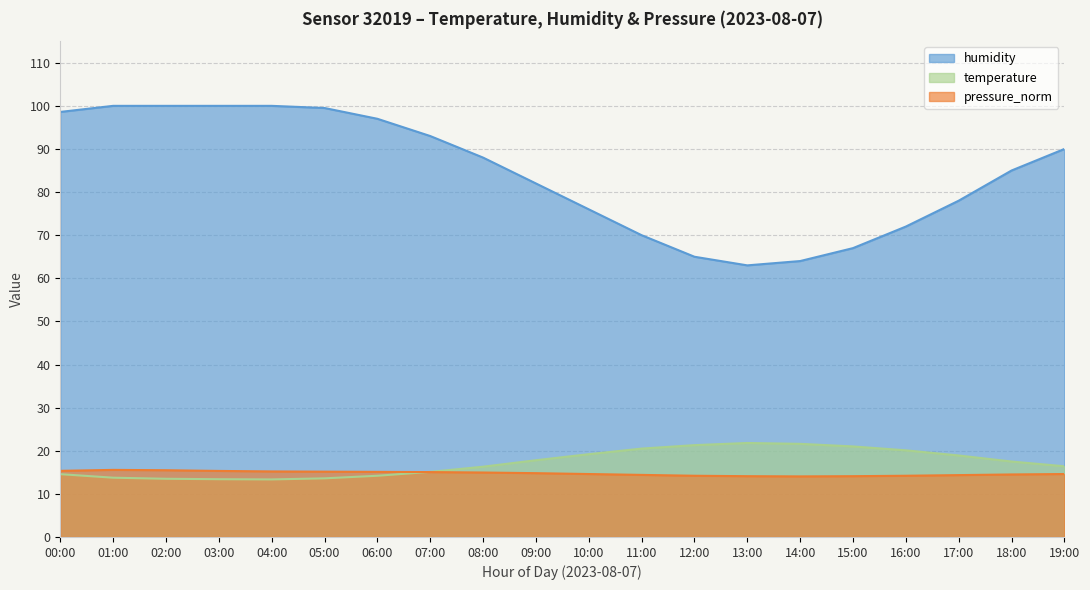

Rank the series by their maximum value, from highest to lowest.

humidity, temperature, pressure_norm